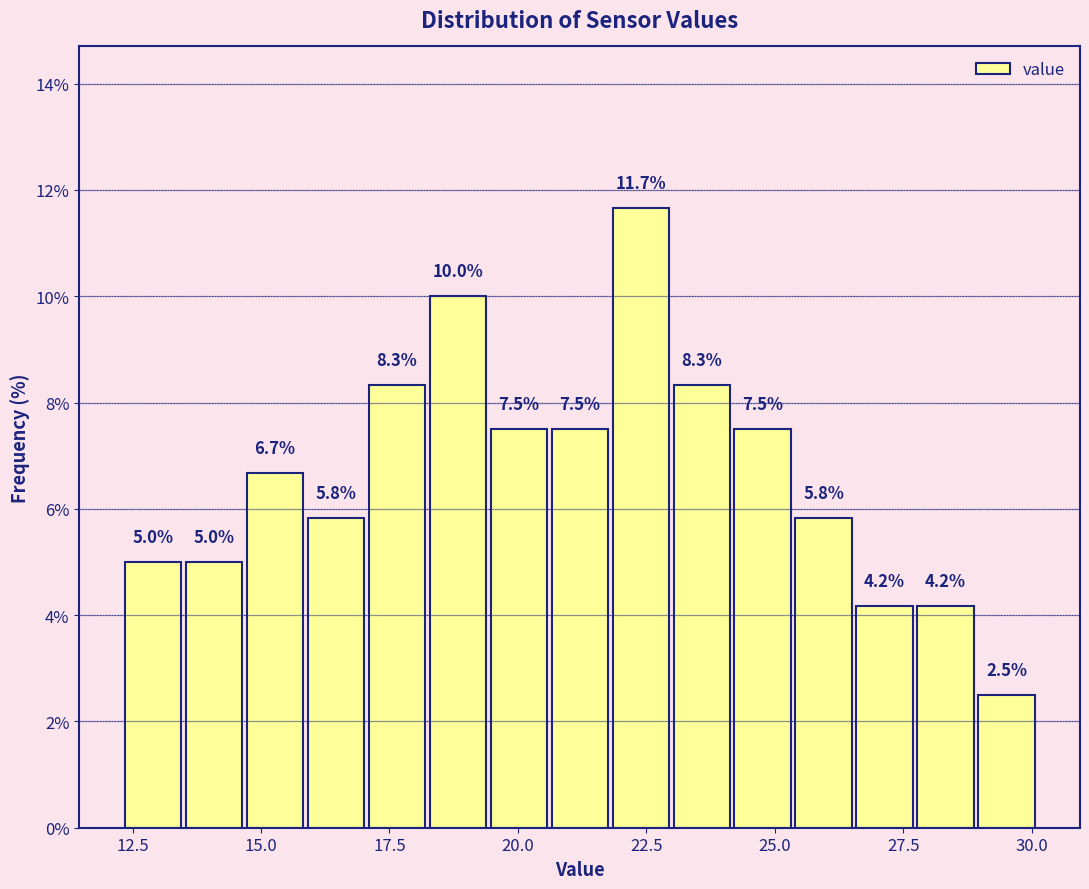

Around what value on the x-axis is the tallest bar? Give the approximate position of its centre, as read against the axis.

22.5